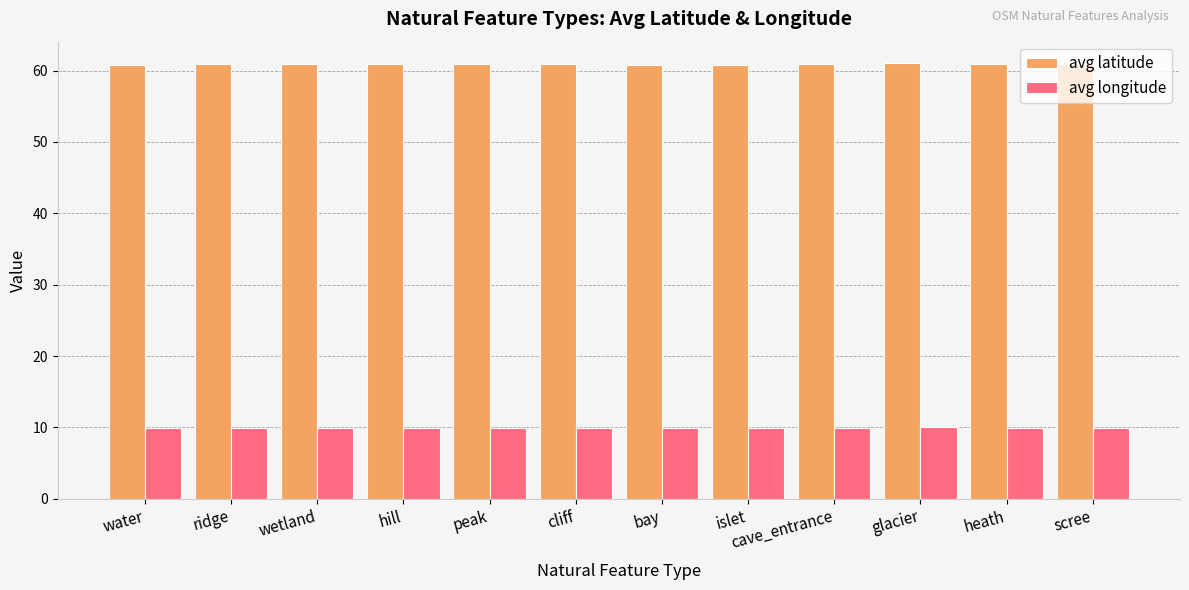

True or false: avg longitude has a value of 16.7 at wetland.

False